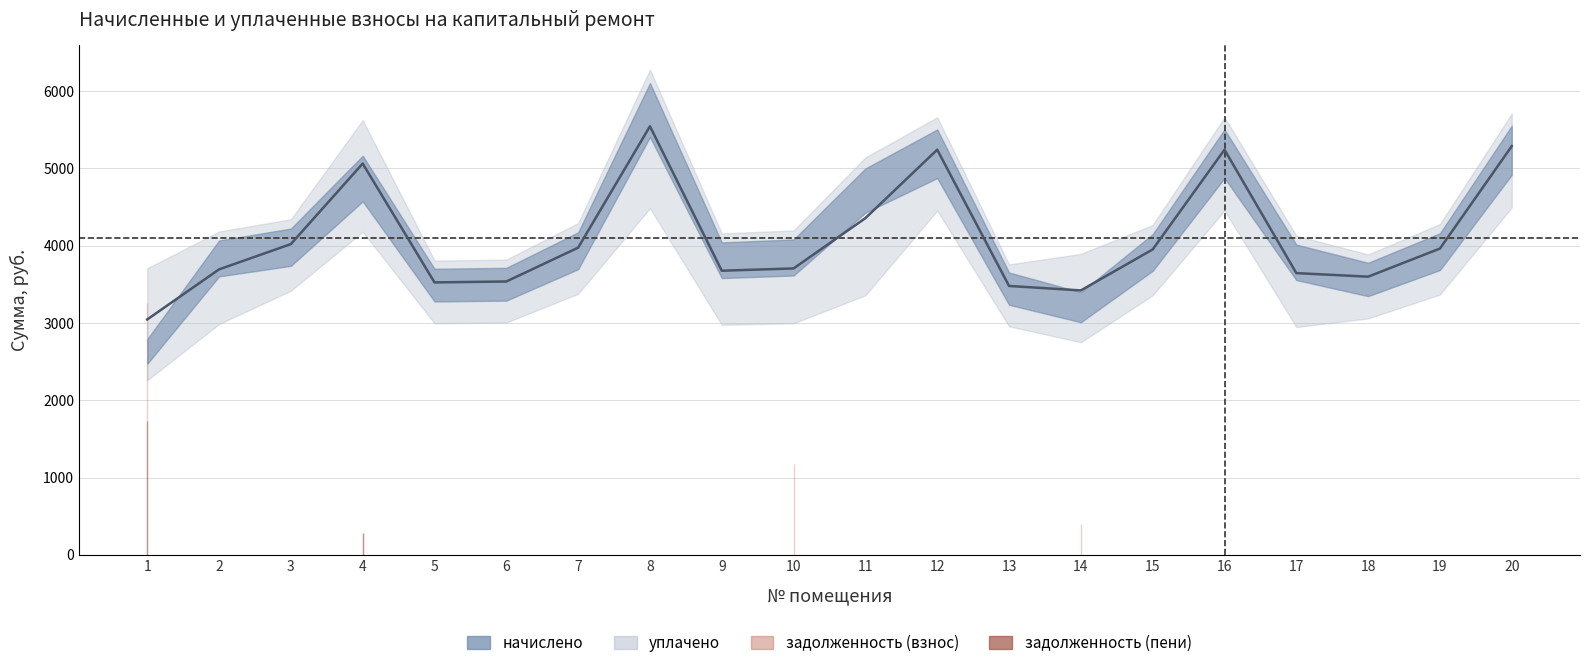

What is the total value across all series at 8?

11088.8